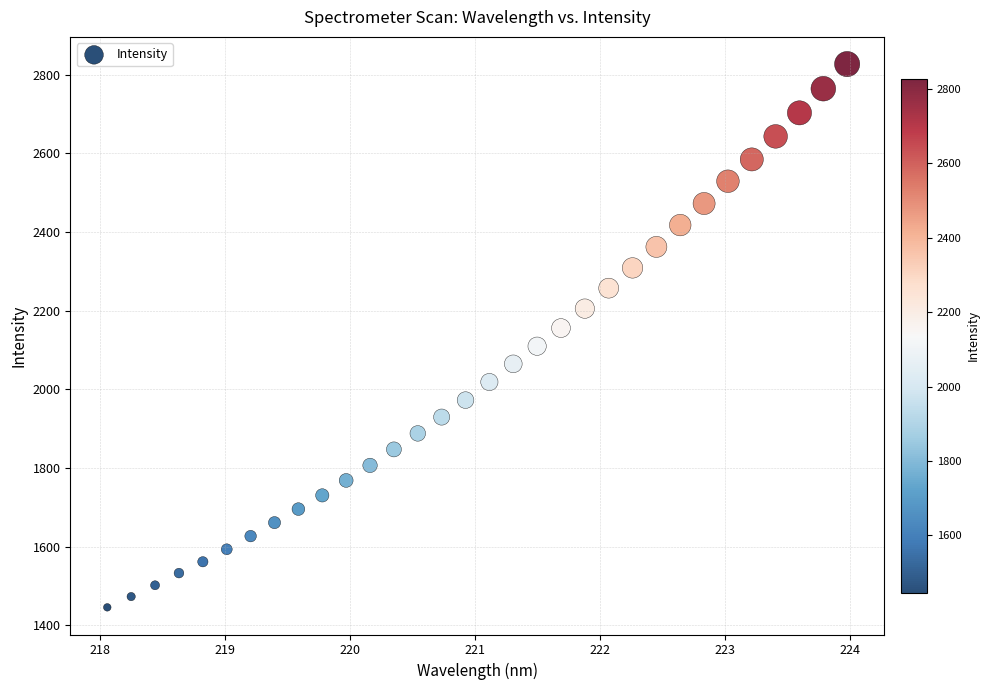

What is the range of Y values (max minus min)?

1381.6